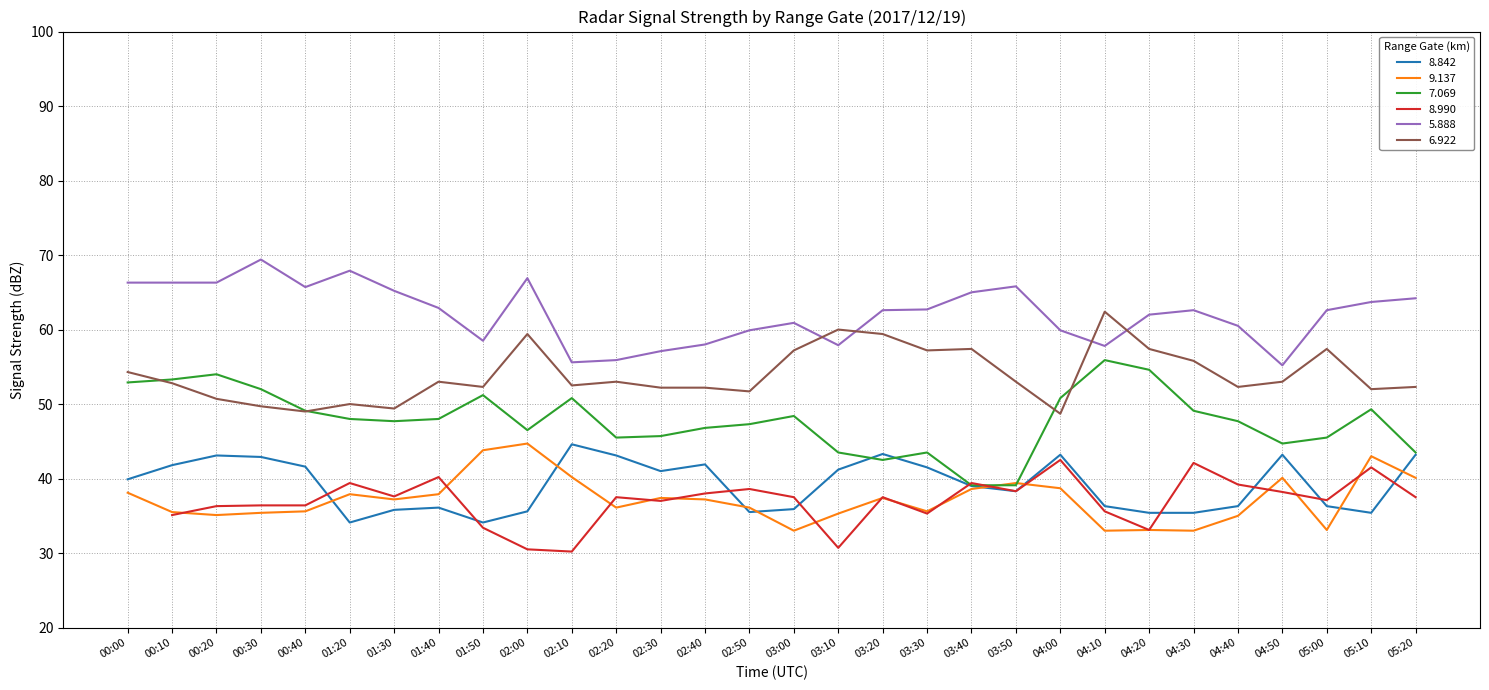

Does the chart display data point markers on the line(s)?

No